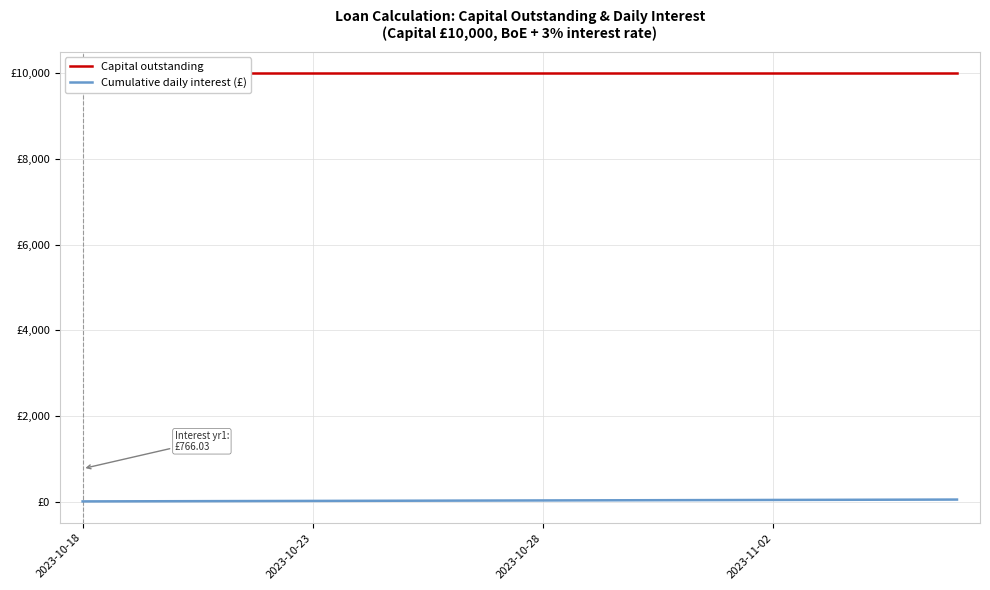

Between 9 and 16, which series saw the biggest shift?

Cumulative daily interest (£)